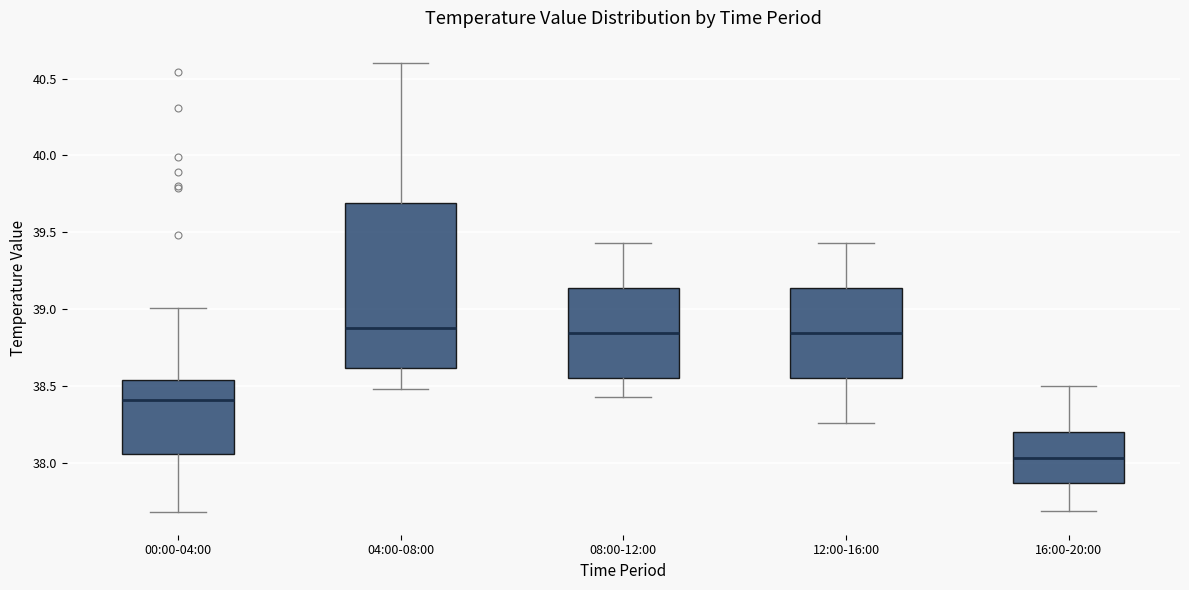

Reading left to right, transcribe this box plot: for each box, give where its median line is, the range the box spans, and where its two whiskers end, as read against the y-axis. The values are not printed on the chart, so give them approximately, as read against the axis.

00:00-04:00: median 38.40, box 38.05 to 38.55, whiskers 37.70 to 39.00
04:00-08:00: median 38.90, box 38.60 to 39.70, whiskers 38.50 to 40.60
08:00-12:00: median 38.85, box 38.55 to 39.15, whiskers 38.45 to 39.45
12:00-16:00: median 38.85, box 38.55 to 39.15, whiskers 38.25 to 39.45
16:00-20:00: median 38.05, box 37.85 to 38.20, whiskers 37.70 to 38.50